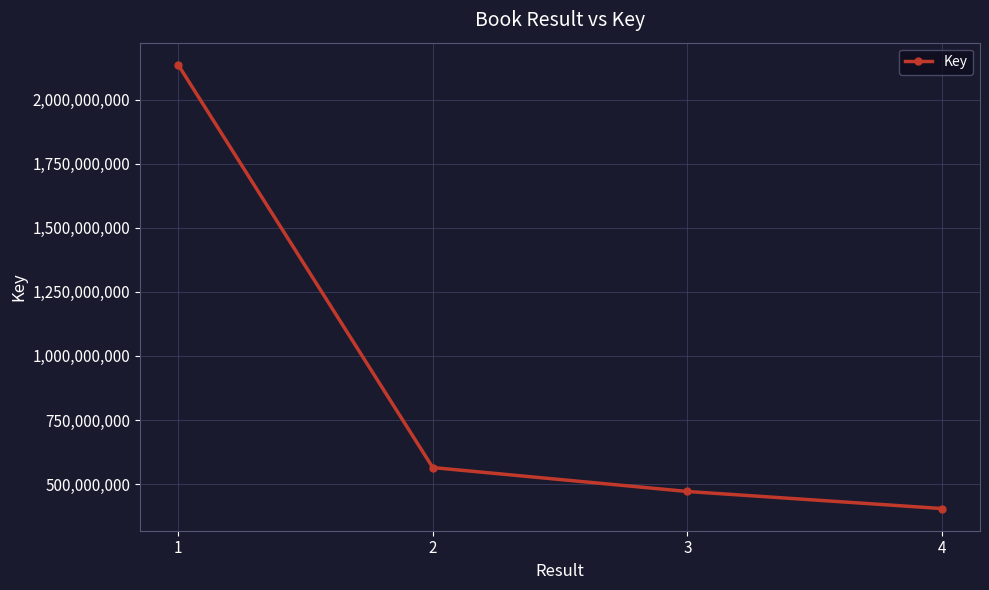

Read the value at 3, to the nearest 100.

471127700